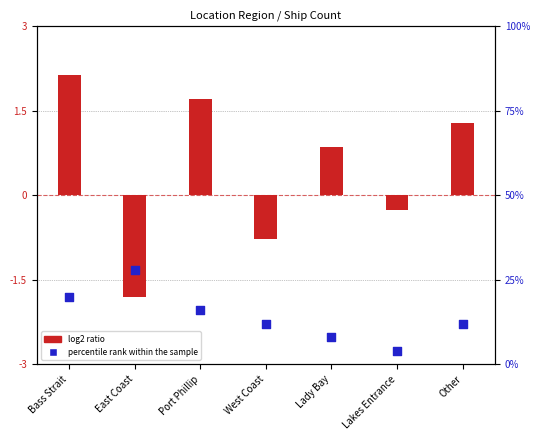

At how many categories does at least one series exceed 1?

7